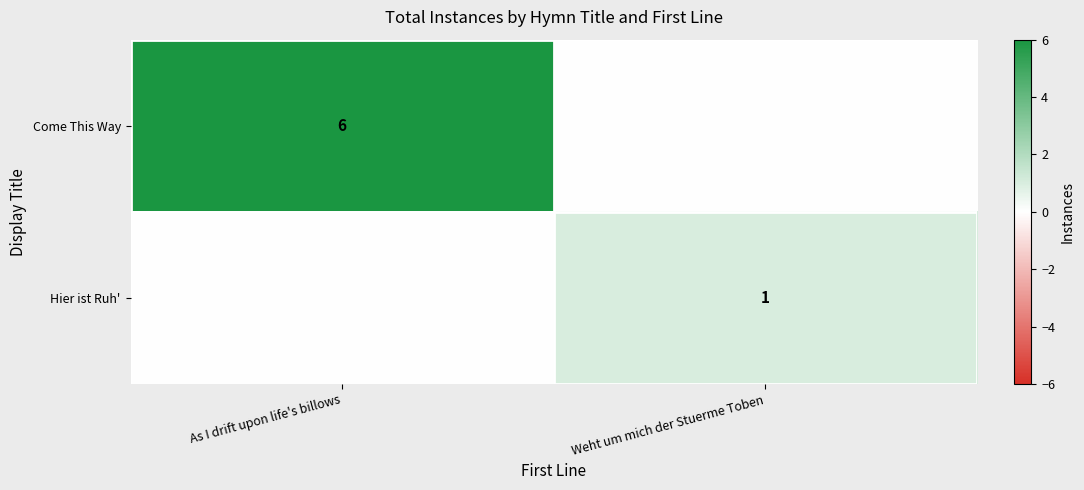

Is it true that Come This Way equals 3 at As I drift upon life's billows?

False